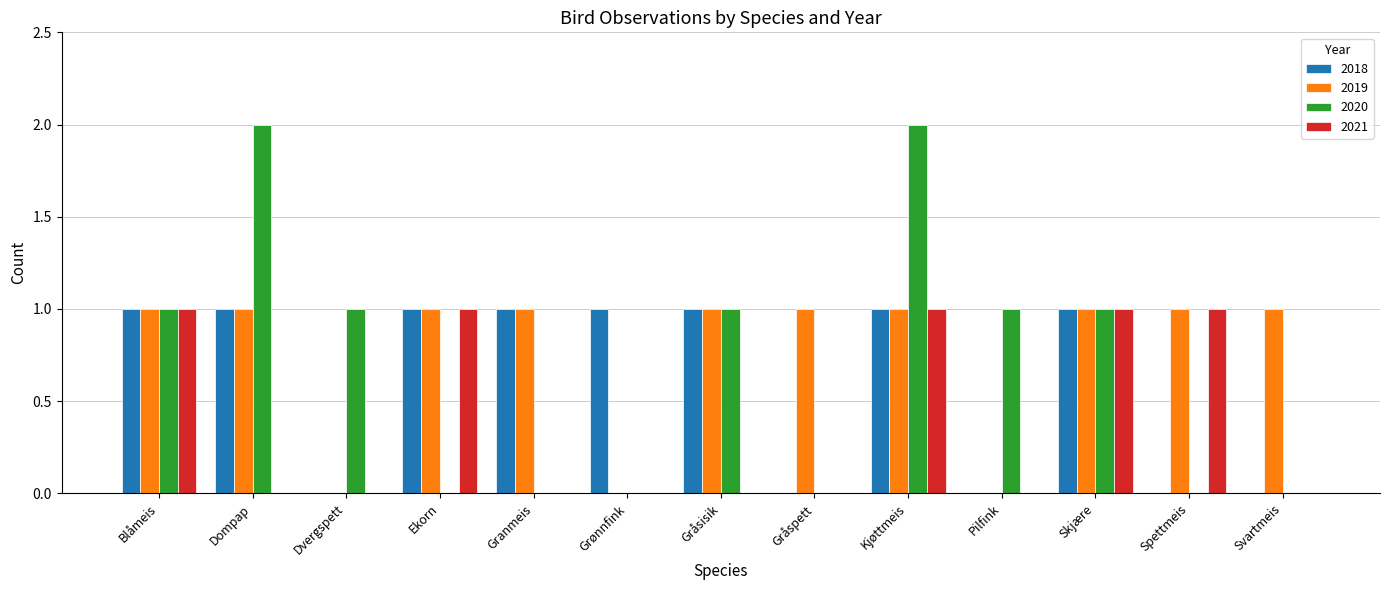

What are all the series names shown in the legend?

2018, 2019, 2020, 2021